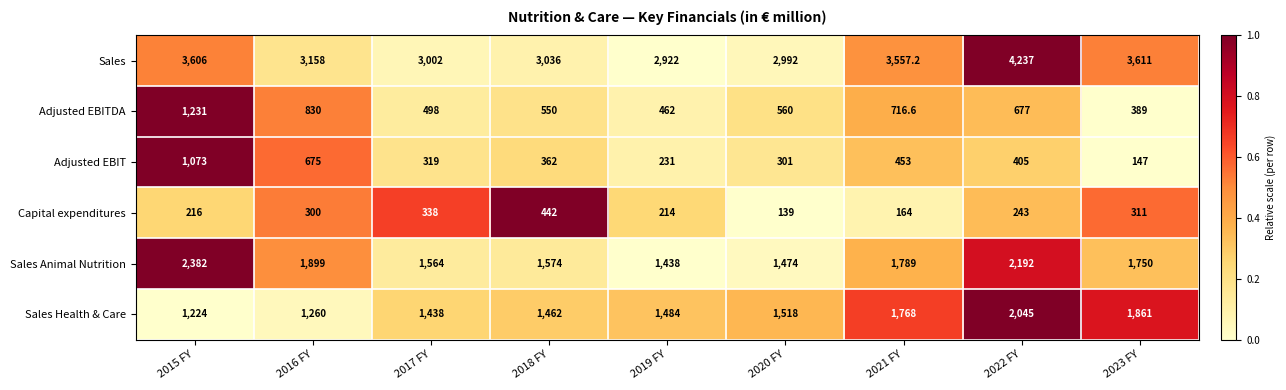

How many series are shown in this chart?

6